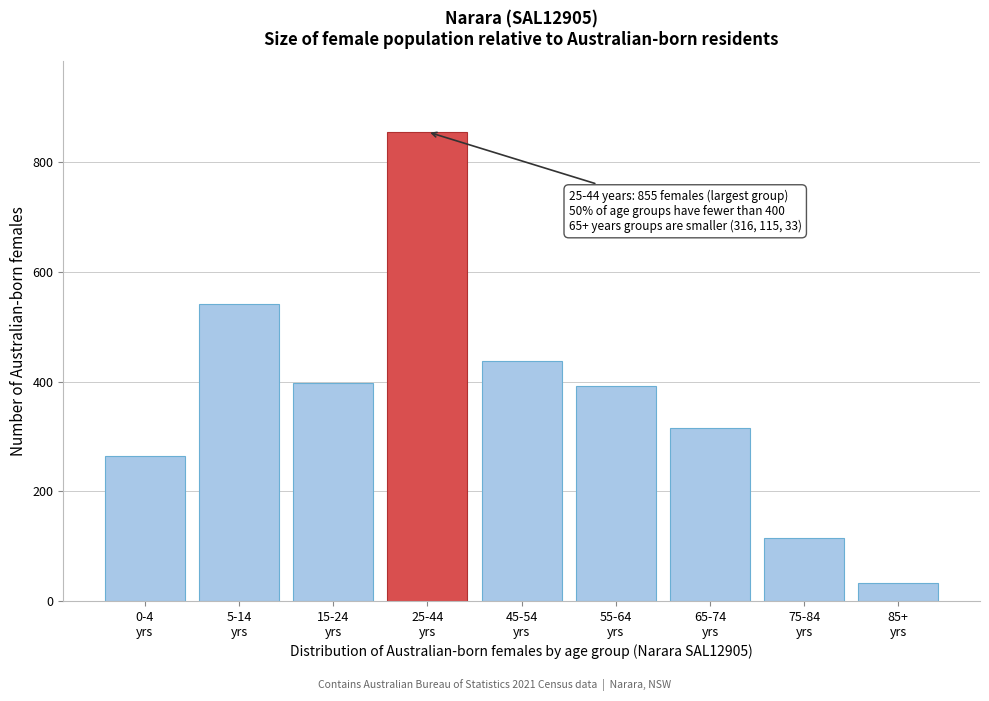

Reading left to right, transcribe all the data shown in this chart.

264	542	397	855	438	392	316	115	33